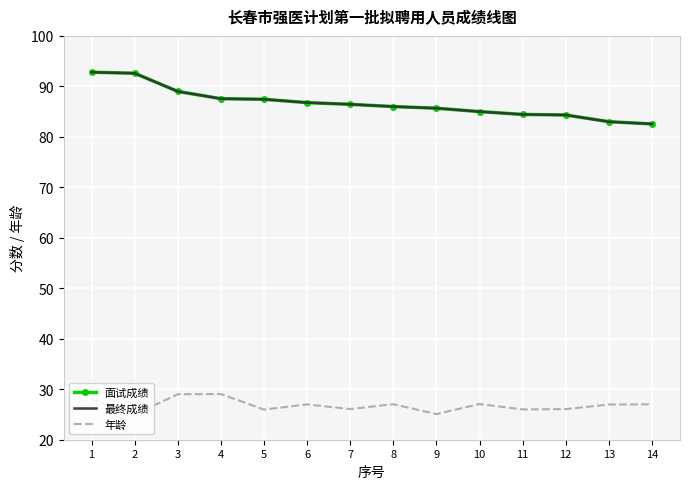

What is the difference between the maximum and minimum values in the 年龄 series?

4.1